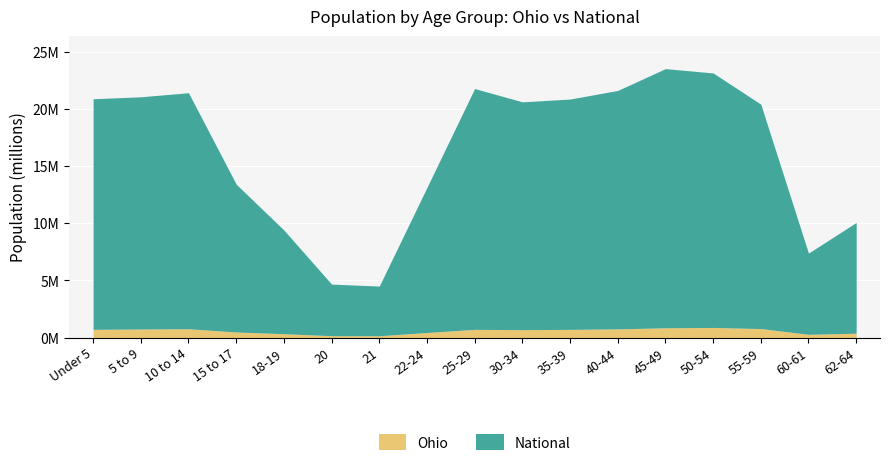

Reading left to right, what are all the values shown in this chart?

Ohio: Under 5=0.7	5 to 9=0.7	10 to 14=0.8	15 to 17=0.5	18-19=0.3	20=0.2	21=0.2	22-24=0.4	25-29=0.7	30-34=0.7	35-39=0.7	40-44=0.8	45-49=0.9	50-54=0.9	55-59=0.8	60-61=0.3	62-64=0.4
National: Under 5=20.9	5 to 9=21.1	10 to 14=21.5	15 to 17=13.4	18-19=9.4	20=4.7	21=4.5	22-24=13.2	25-29=21.8	30-34=20.7	35-39=20.9	40-44=21.7	45-49=23.6	50-54=23.2	55-59=20.5	60-61=7.4	62-64=10.1